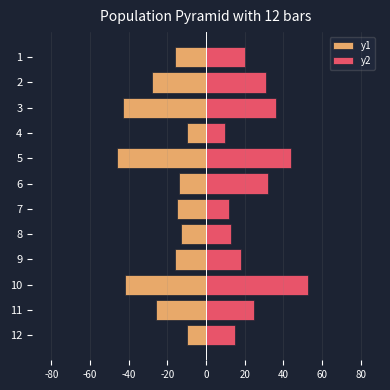

What are all the series names shown in the legend?

y1, y2